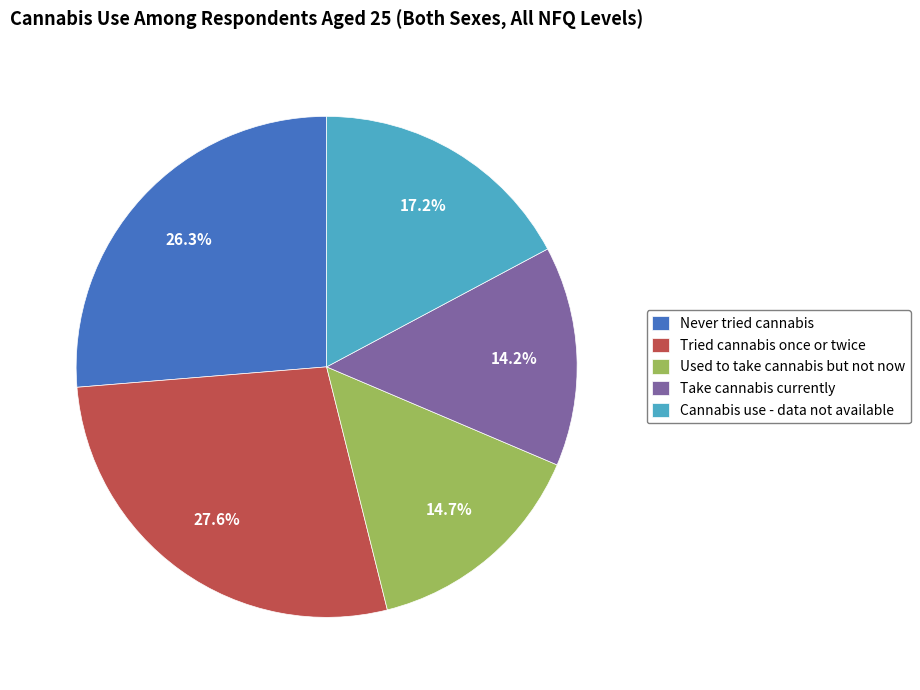

What is the ratio of the value at Cannabis use - data not available to the value at Tried cannabis once or twice?

0.6